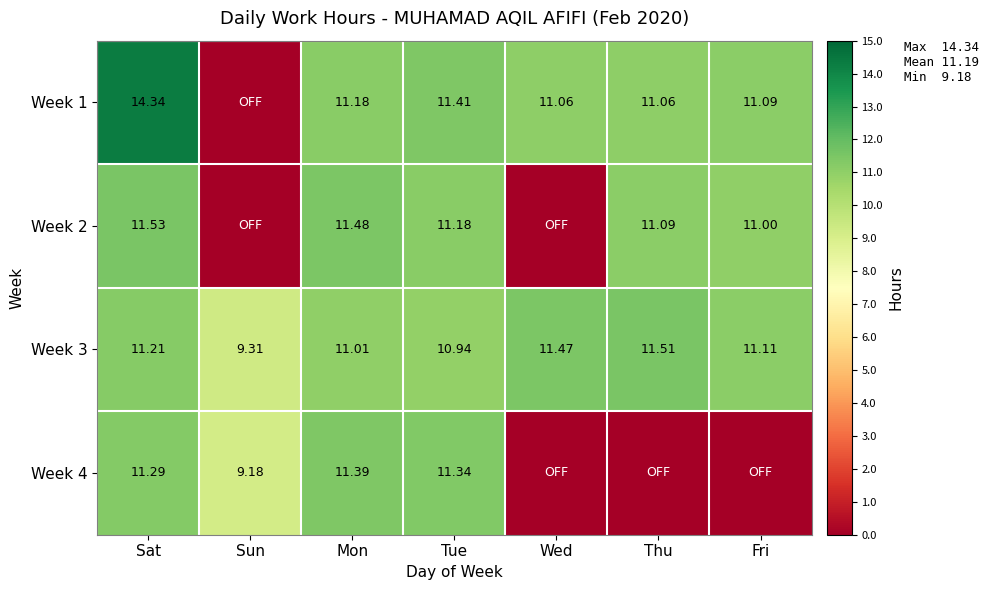

Where is Week 3 nearest to the value 10?

Sun